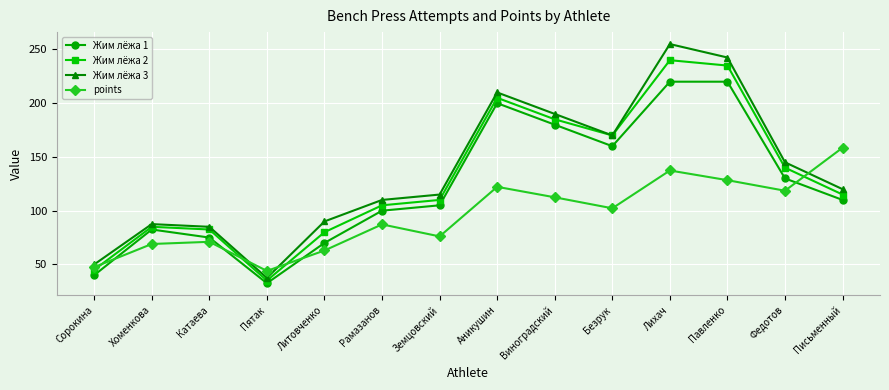

What is the total value across all series at Аникушин?

737.2